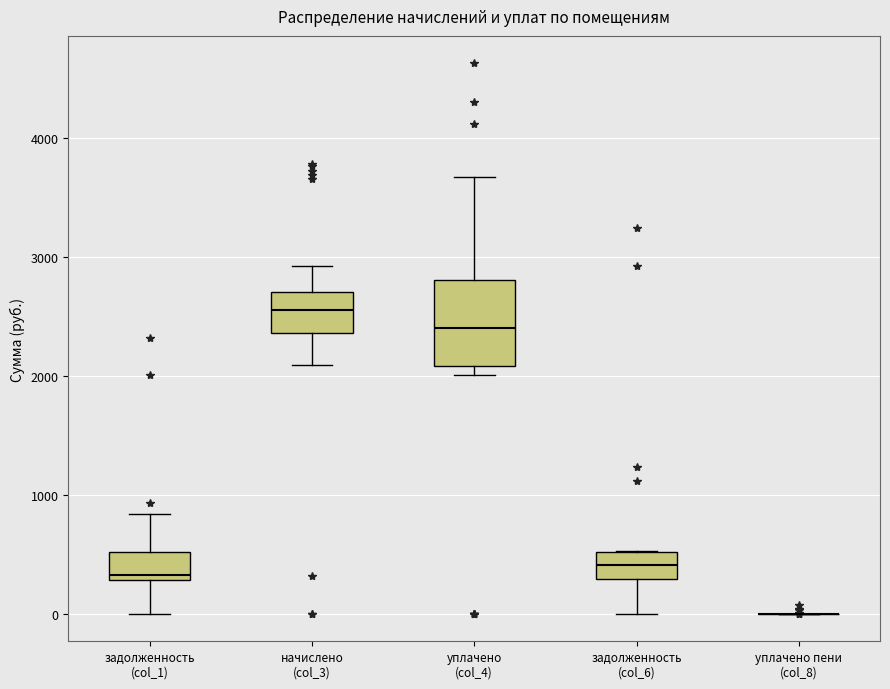

Reading left to right, transcribe this box plot: for each box, give where its median line is, the range the box spans, and where its two whiskers end, as read against the y-axis. The values are not printed on the chart, so give them approximately, as read against the axis.

задолженность (col_1): median 300 (just above the box's lower edge), box 300 to 500, whiskers 0 to 800
начислено (col_3): median 2600, box 2400 to 2700, whiskers 2100 to 2900
уплачено (col_4): median 2400, box 2100 to 2800, whiskers 2000 to 3700
задолженность (col_6): median 400, box 300 to 500, whiskers 0 to 500
уплачено пени (col_8): box collapsed to a line at 0, whiskers 0 to 0